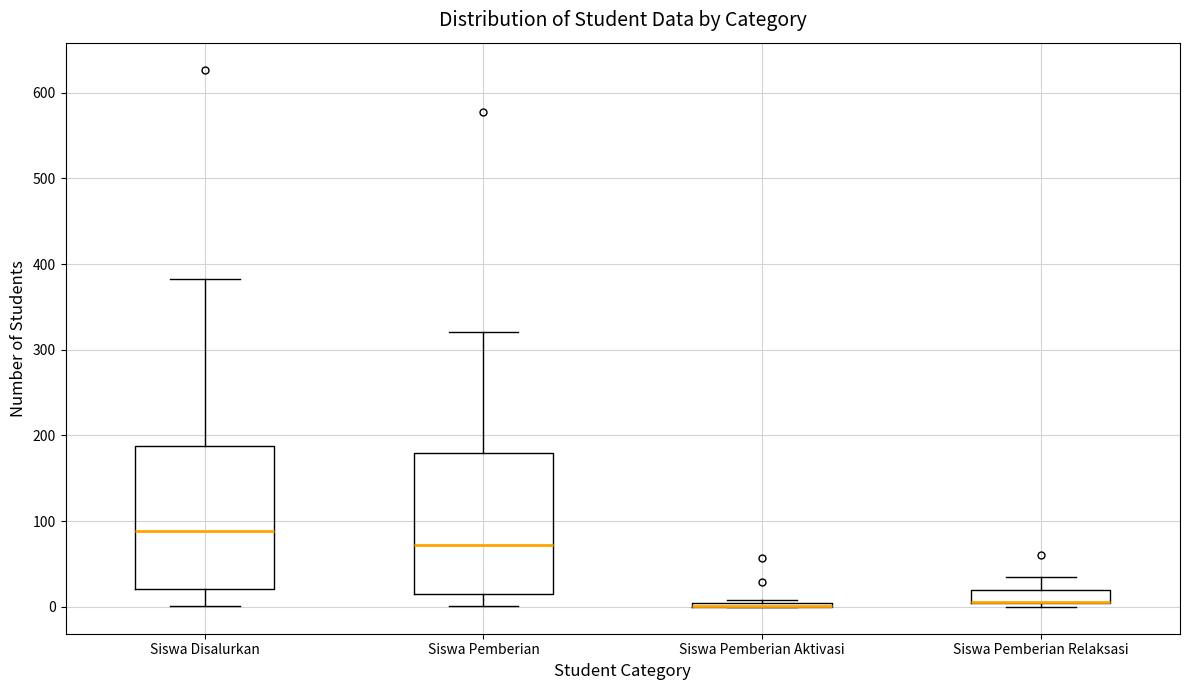

Reading left to right, read every box against the y-axis: the position of its median line, the range the box covers, and the ends of its whiskers. The values are not printed on the chart, so give them approximately, as read against the axis.

Siswa Disalurkan: median 90, box 20 to 190, whiskers 0 to 380
Siswa Pemberian: median 70, box 20 to 180, whiskers 0 to 320
Siswa Pemberian Aktivasi: box collapsed to a line at 0, whiskers 0 to 10
Siswa Pemberian Relaksasi: median 10 (drawn on the box's lower edge), box 0 to 20, whiskers 0 (just below the box's lower edge) to 40